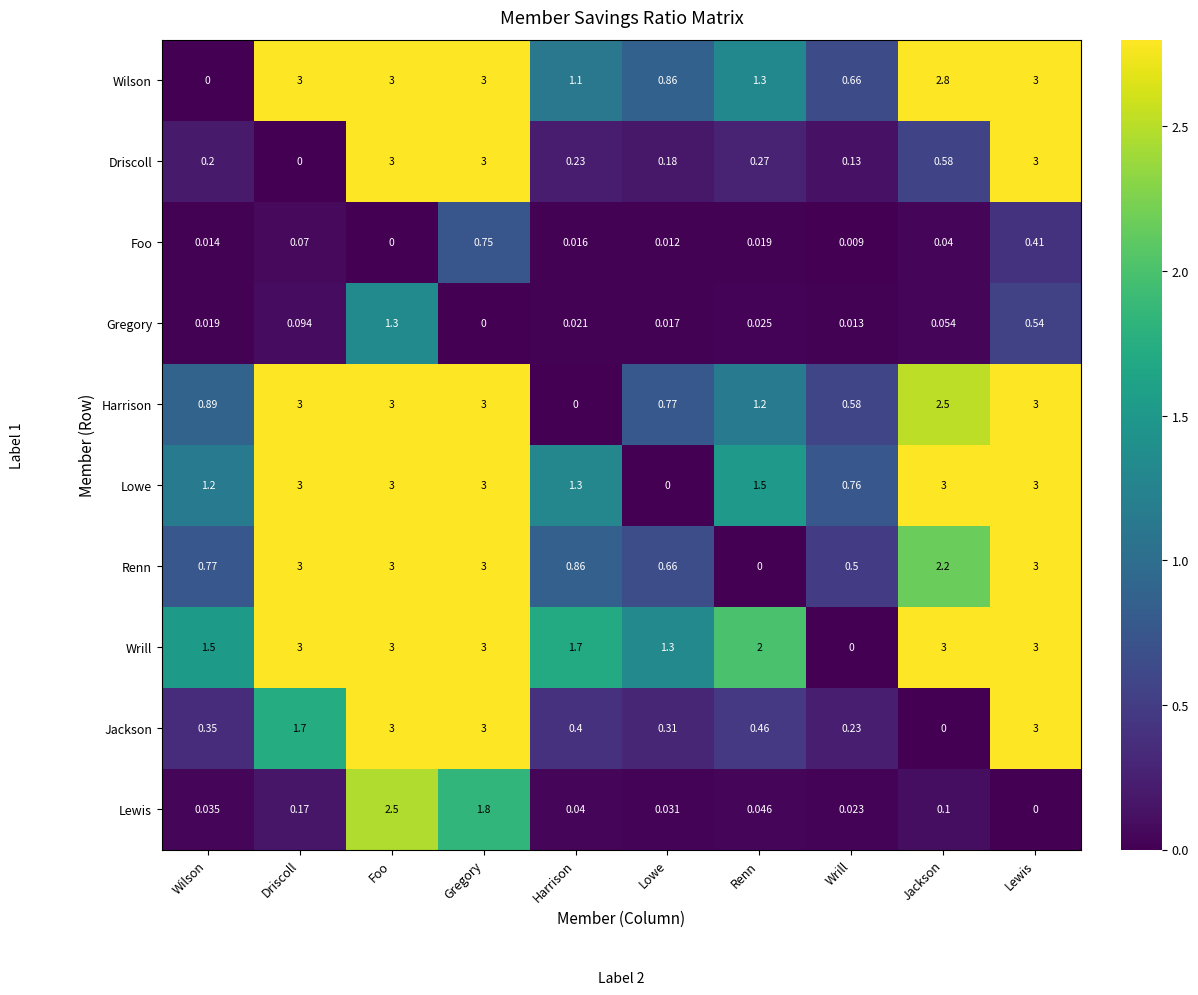

At which label is Renn closest to 1?

Harrison